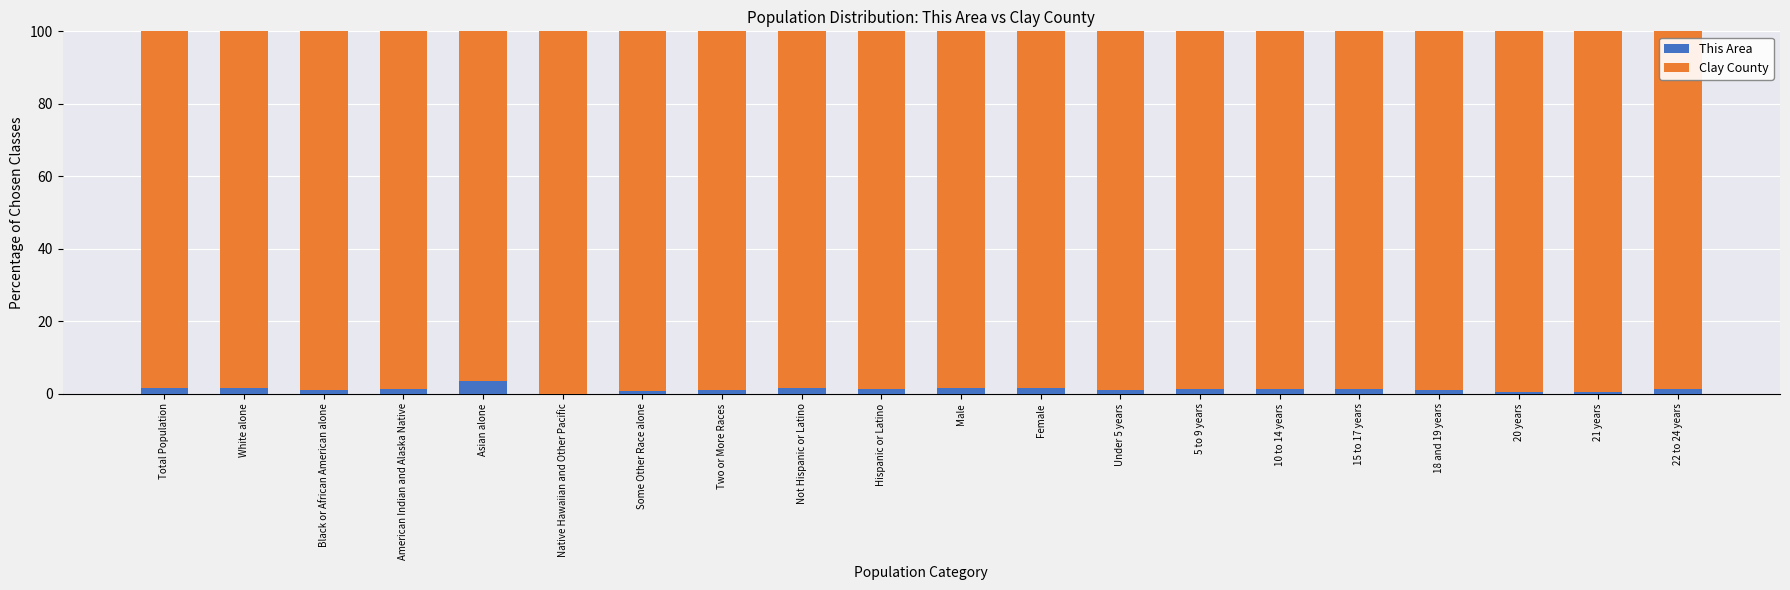

What is the maximum value for This Area?

3.4